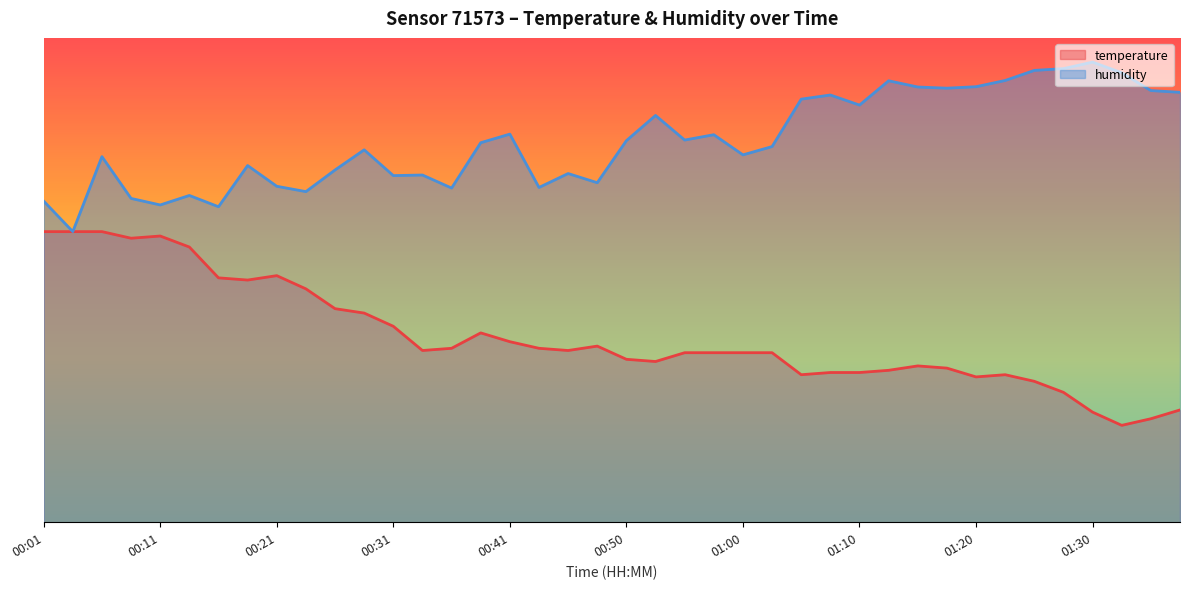

True or false: temperature and humidity intersect in this chart.

False